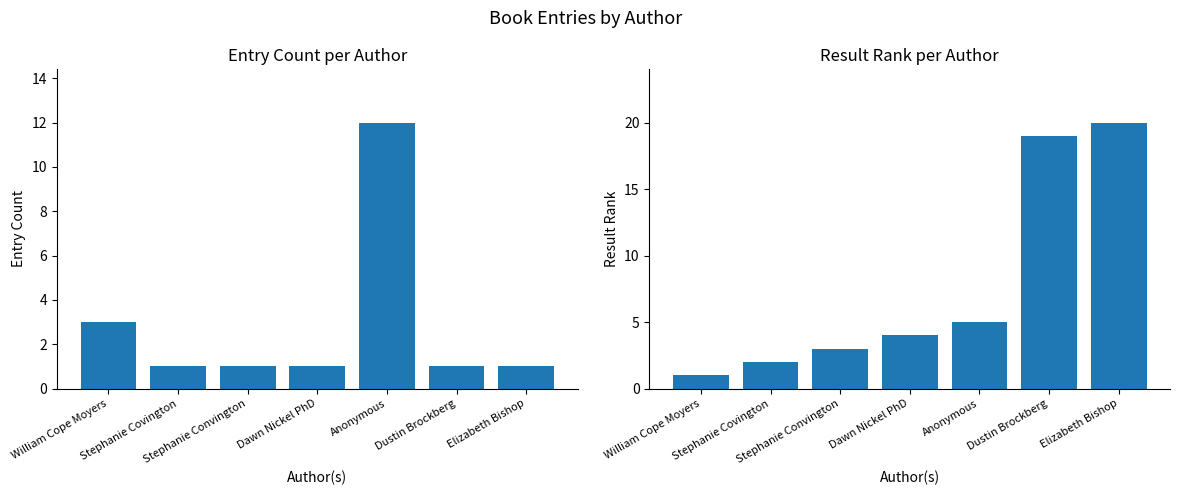

What is the value of the Result Rank bar at the 3rd from the left?

3